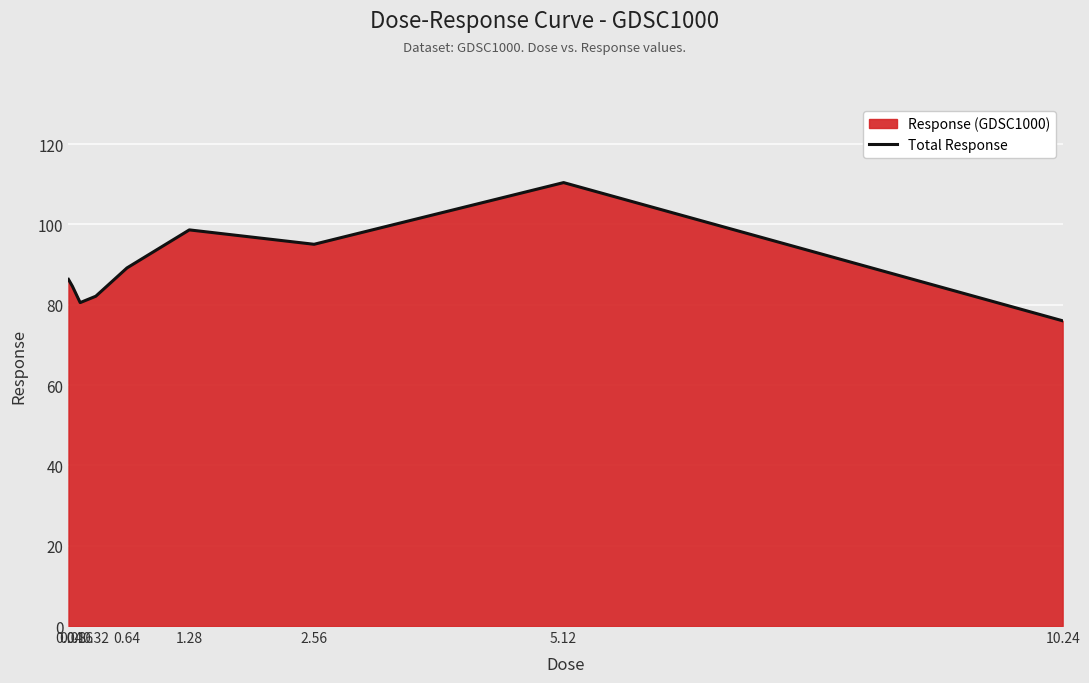

Reading right to left, transcribe all the data shown in this chart.

10.24=76.0	5.12=110.4	2.56=95.1	1.28=98.6	0.64=89.2	0.32=82.1	0.16=80.5	0.08=84.6	0.04=86.3